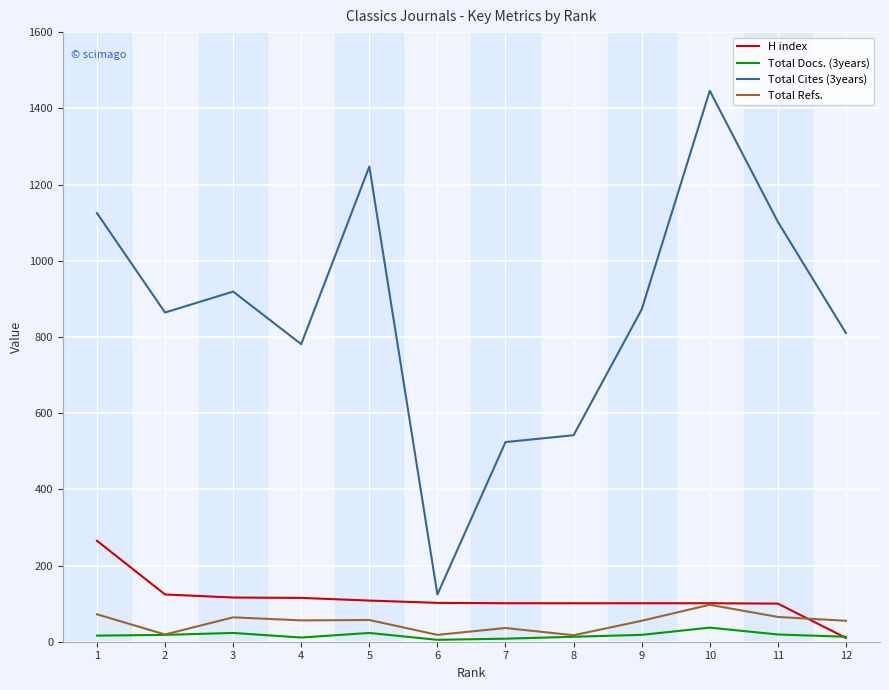

Is the value of H index at 2 greater than the value of Total Cites (3years) at 1?

No